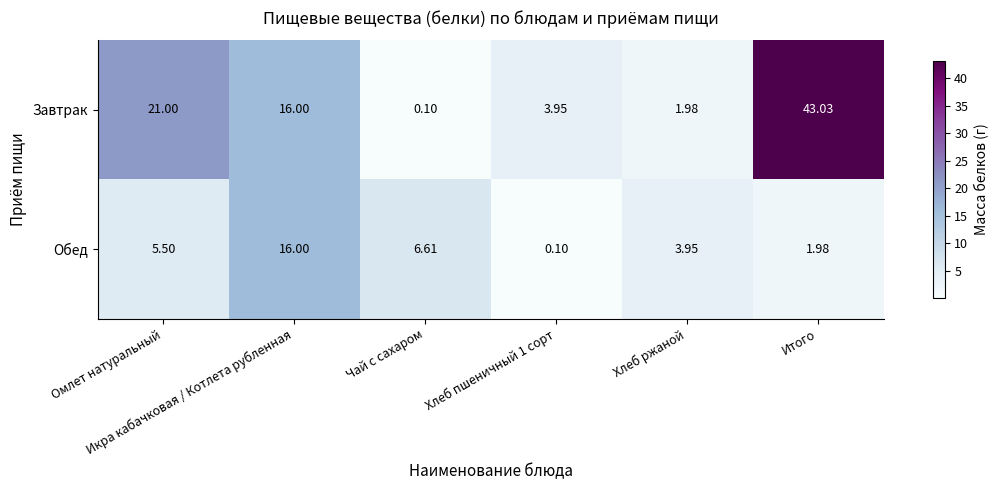

Rank the series by their maximum value, from lowest to highest.

Обед, Завтрак